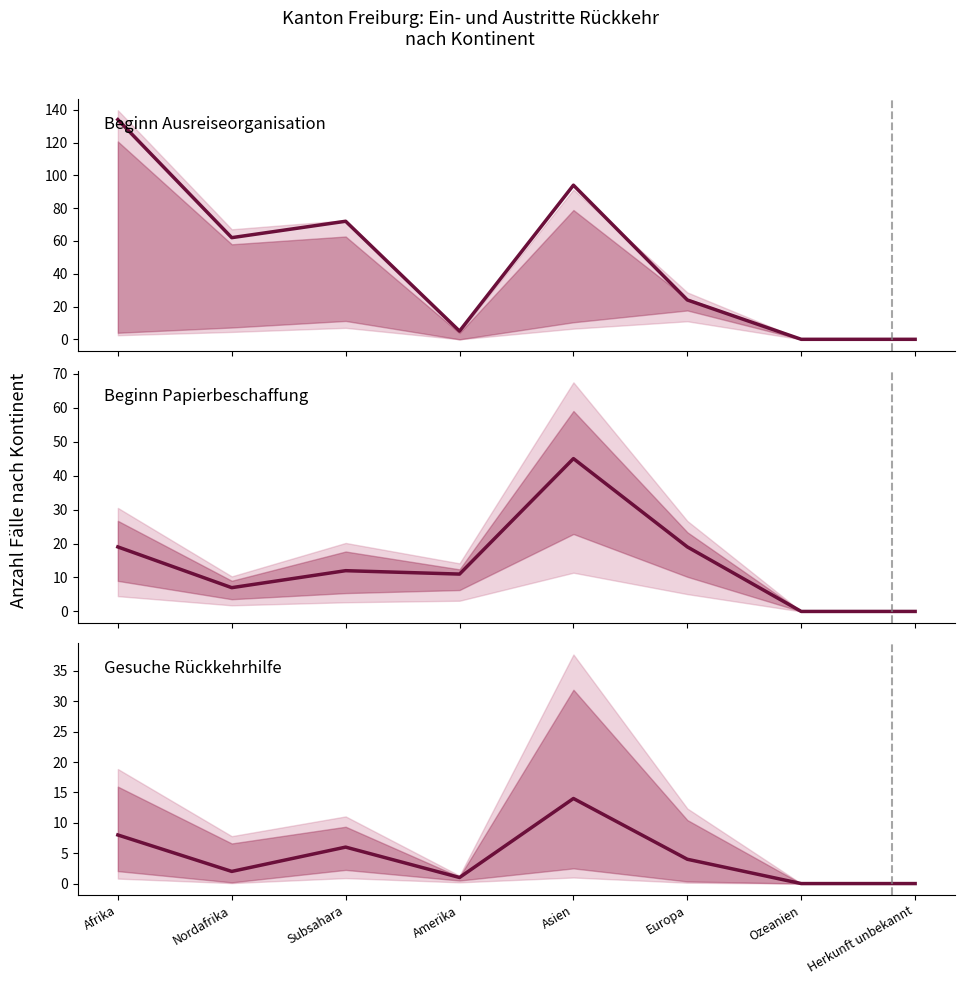

How many interior local peaks does the Beginn Papierbeschaffung series have?

2